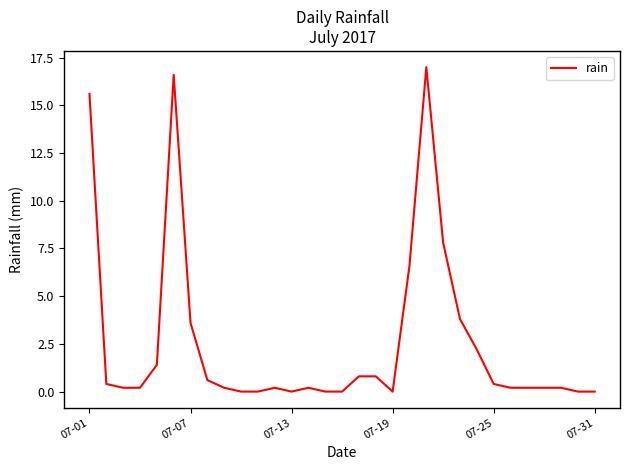

What is the maximum value shown in the chart?

17.0